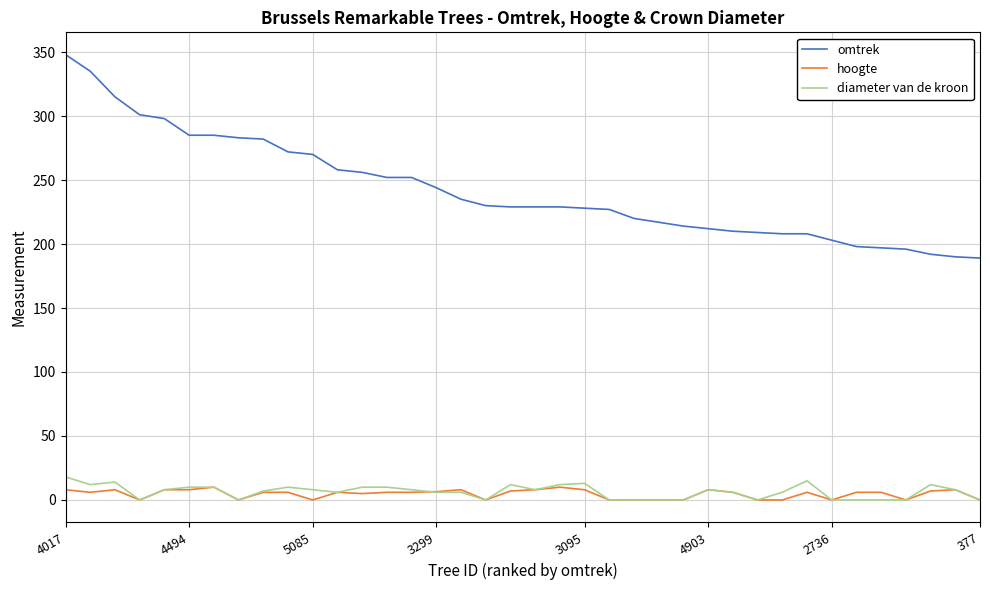

True or false: omtrek and hoogte intersect in this chart.

False